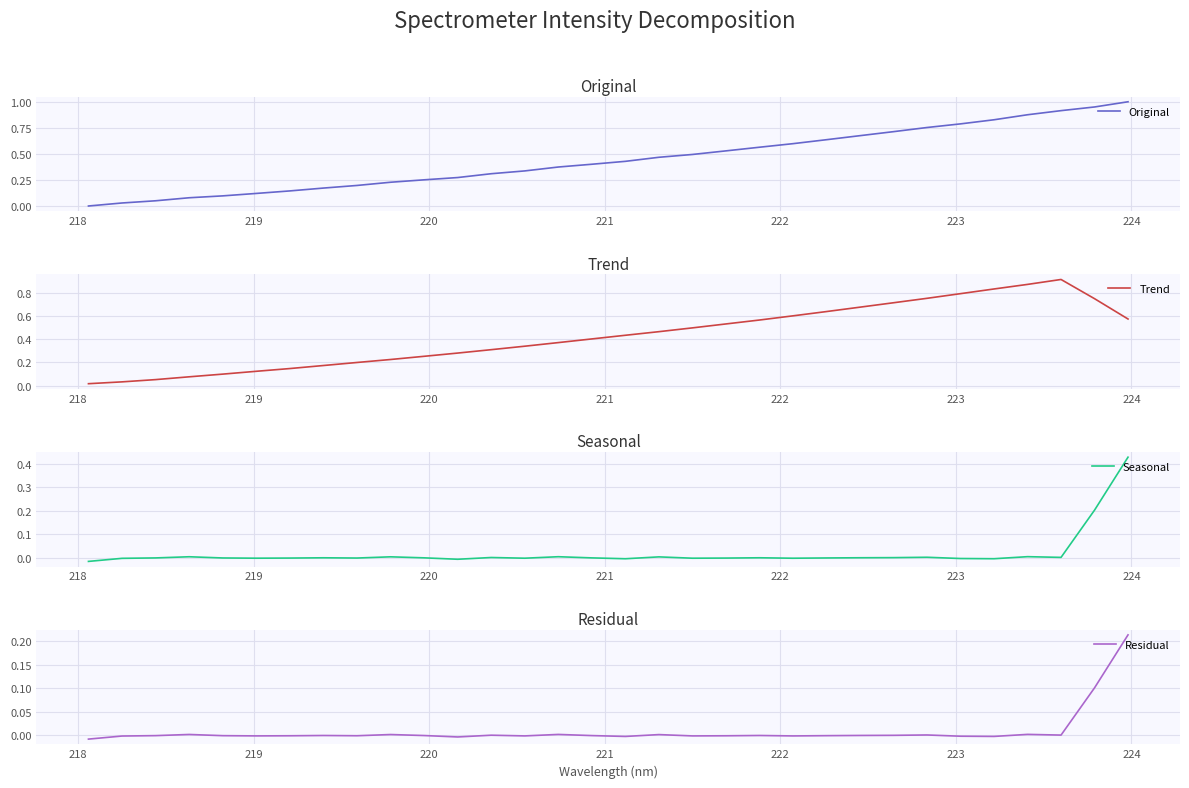

True or false: Residual and Trend cross at least once.

False